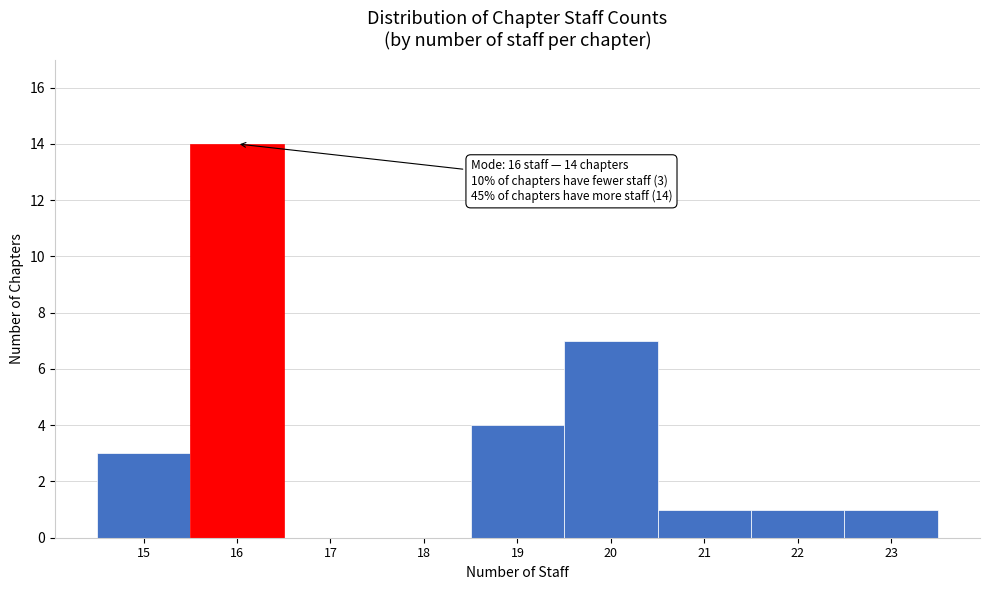

Over which range of the x-axis is the bar tallest?

15.5 to 16.5